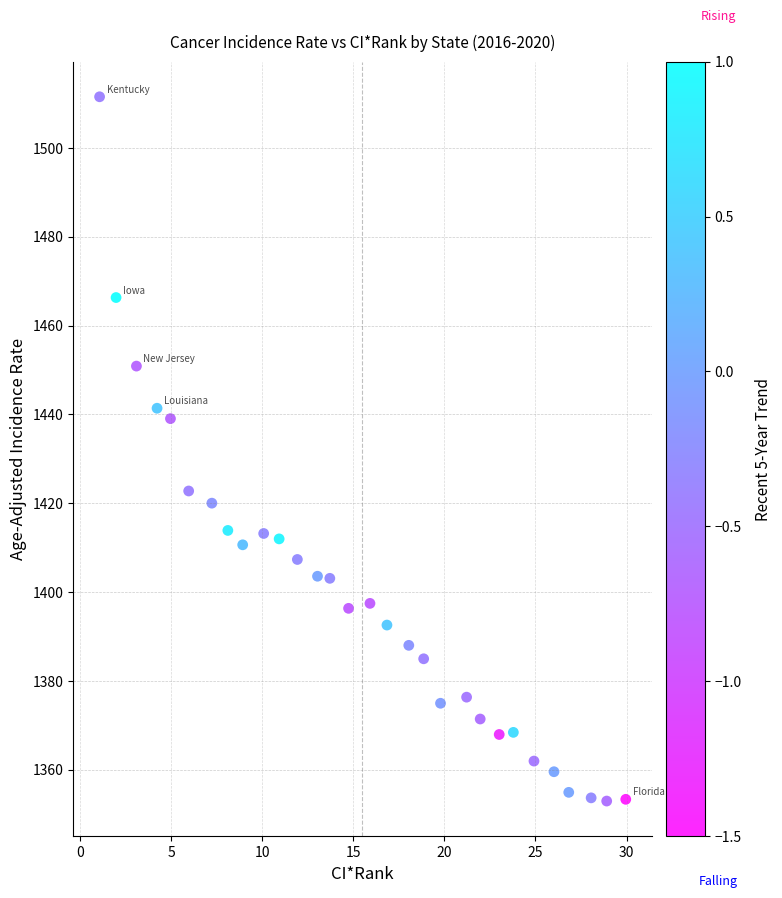

What is the range of X values (max minus min)?

28.9